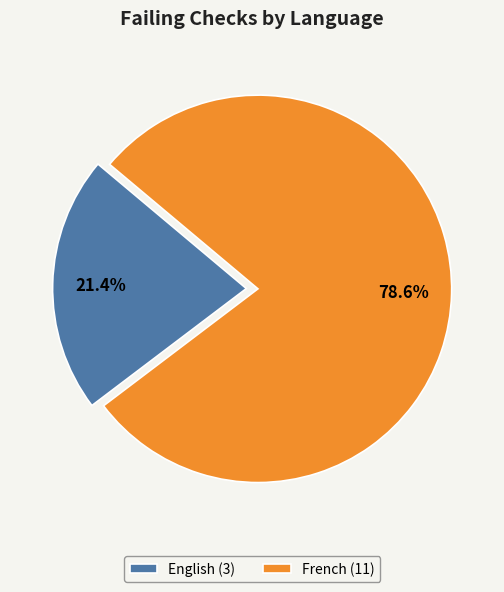

What is the largest slice in the pie chart?

French